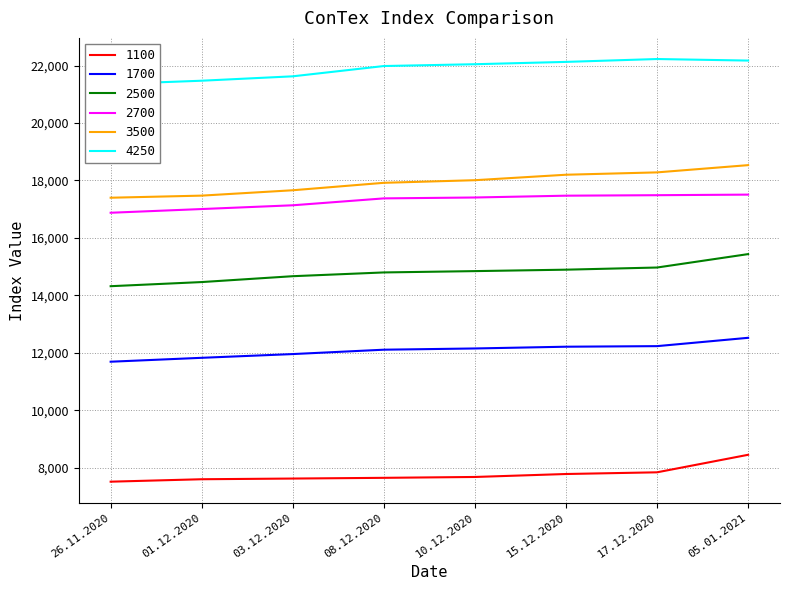

How many data points in 1100 are less than 7682?

4